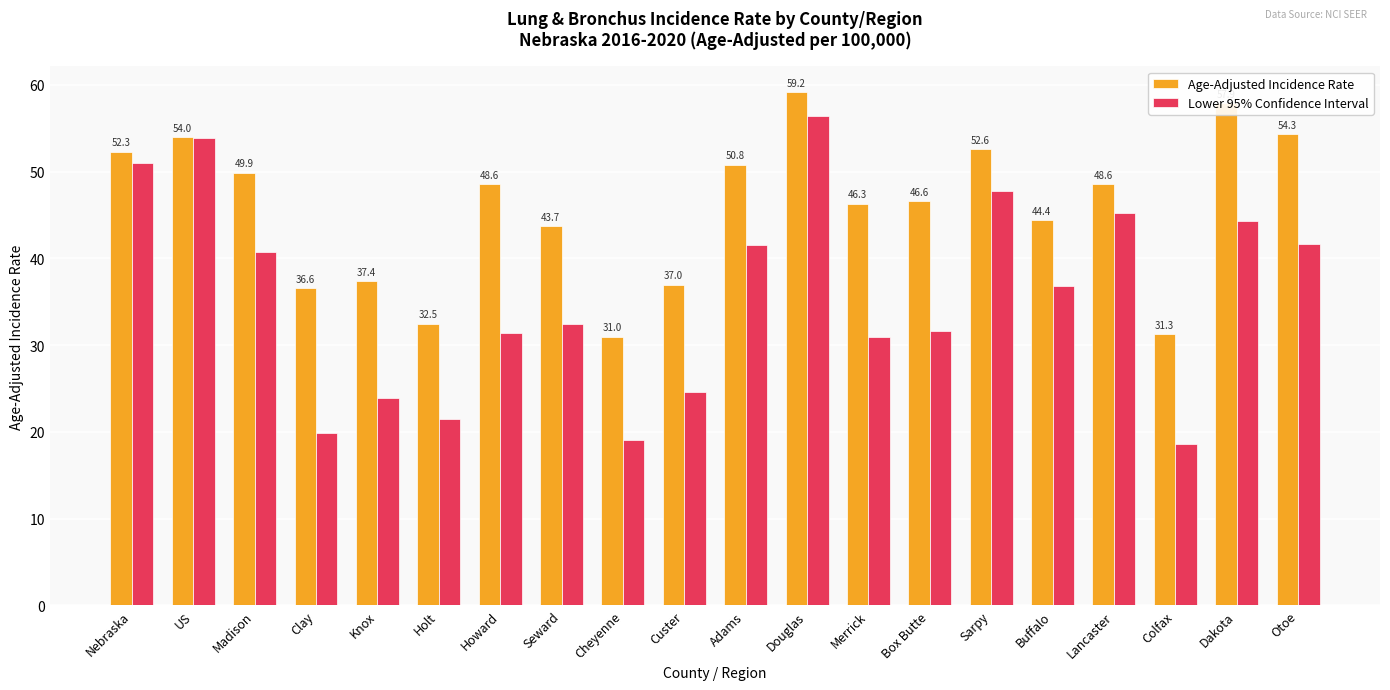

List the series in order of their peak value, lowest first.

Lower 95% Confidence Interval, Age-Adjusted Incidence Rate